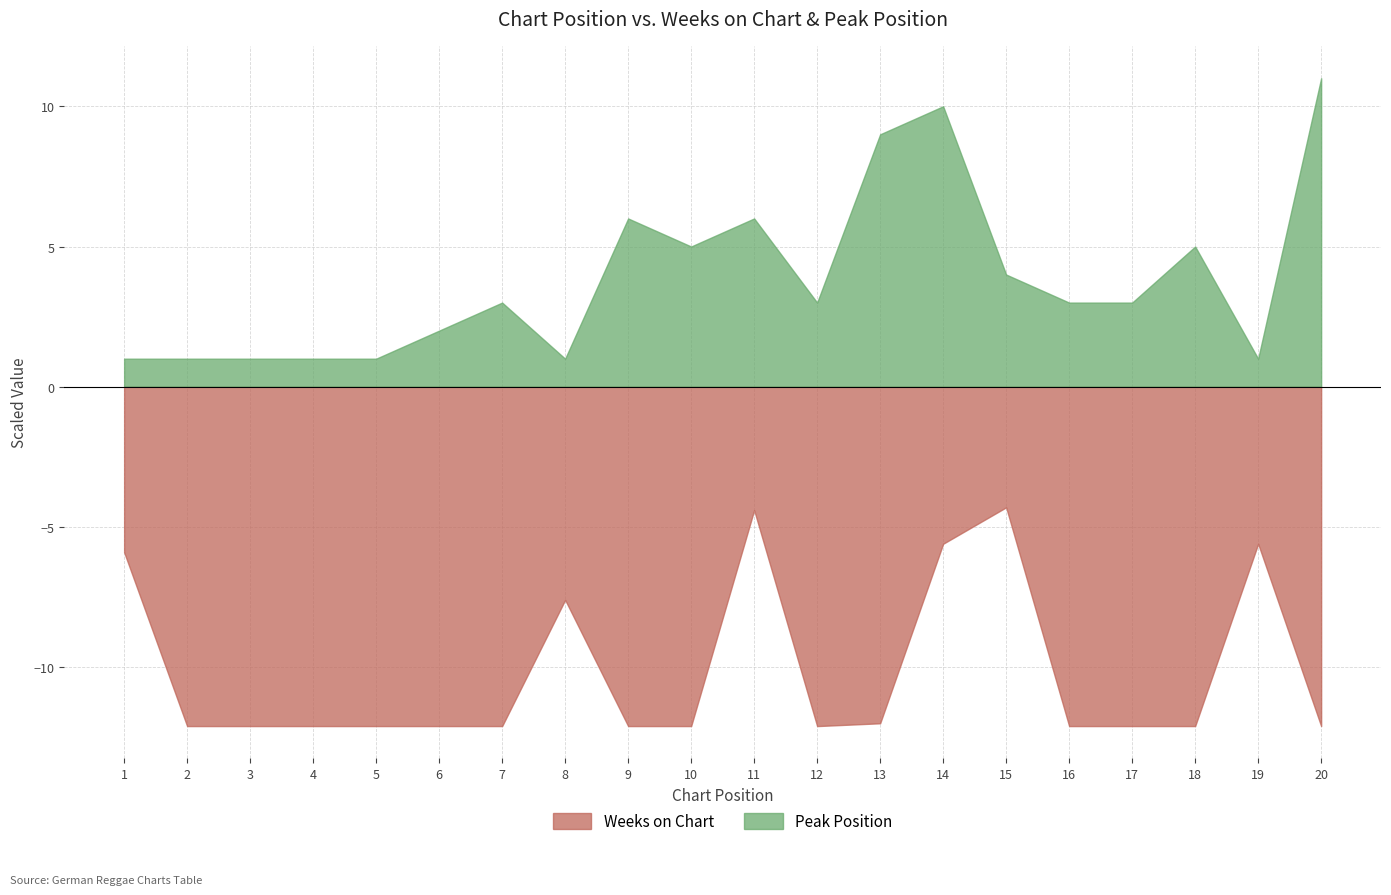

In Peak Position, how many points are lower than both neighbors (excluding endpoints)?

4